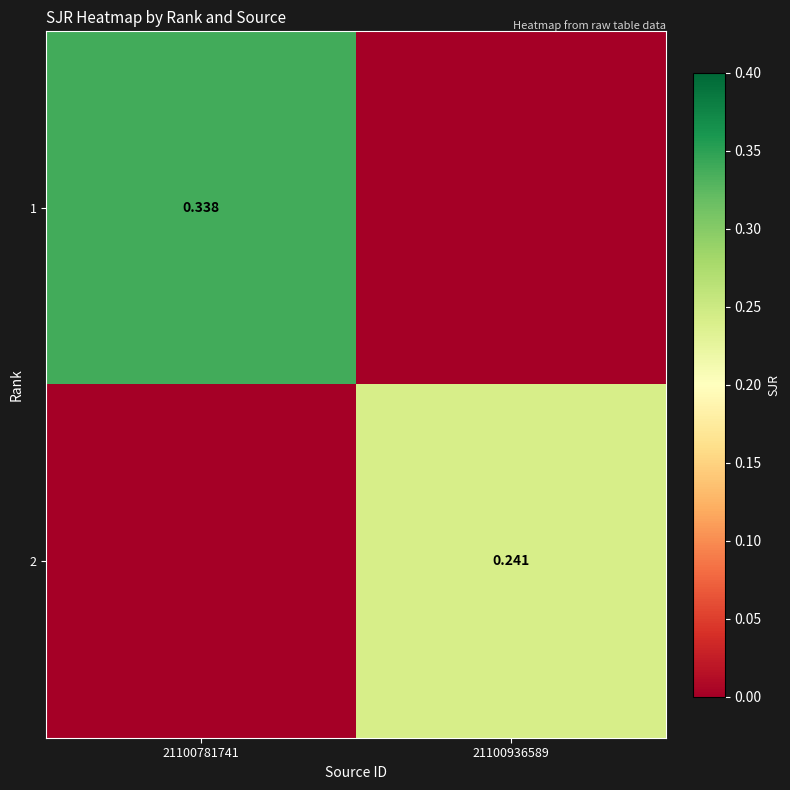

Is the value of 2 at 21100936589 greater than the value of 1 at 21100781741?

No